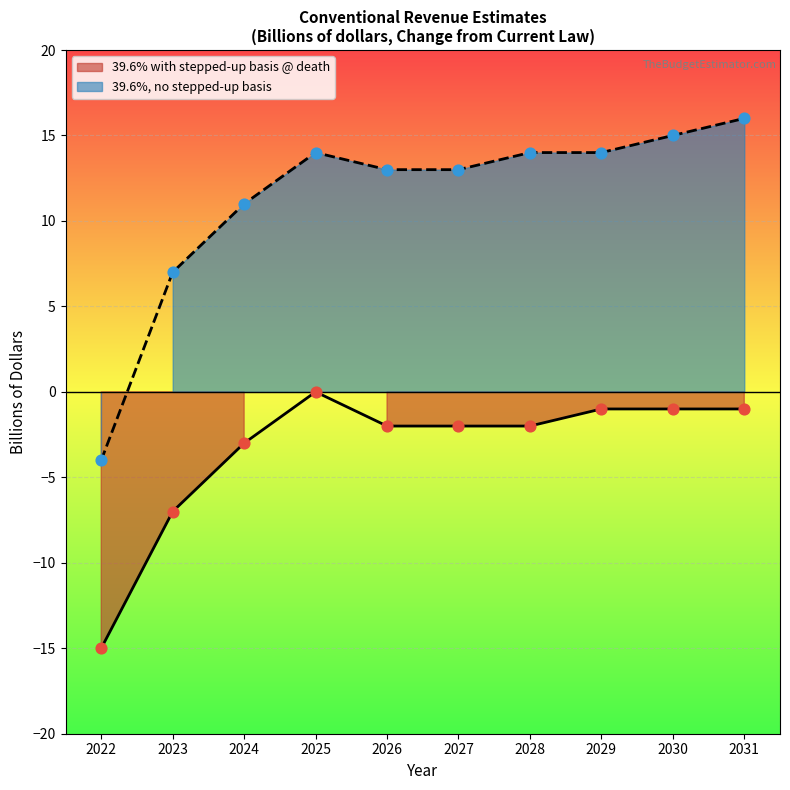

What is the total value across all series at 2028?

12